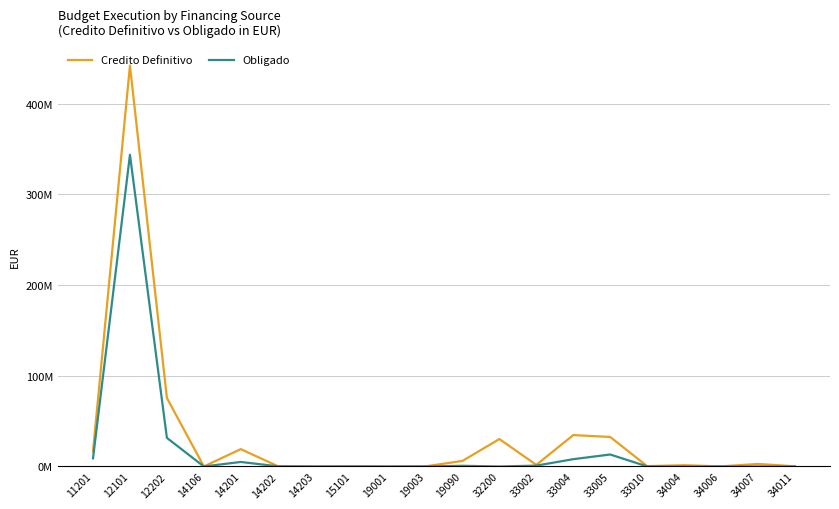

Does the chart have visible grid lines?

Yes